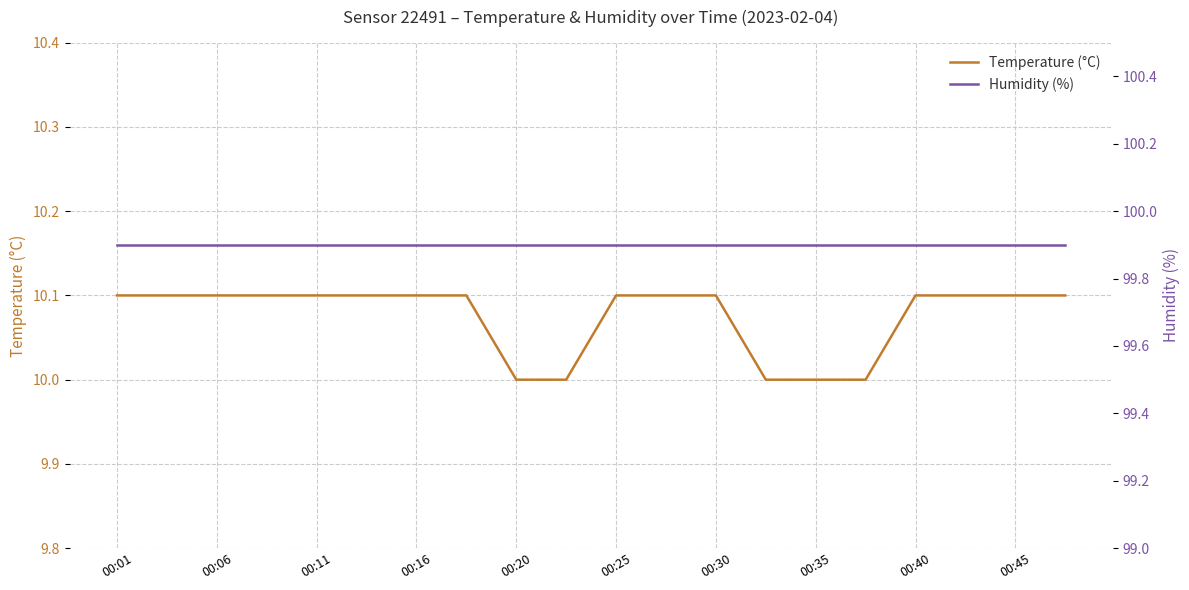

The Temperature (°C) series shows 18.1 at 00:25. True or false?

False